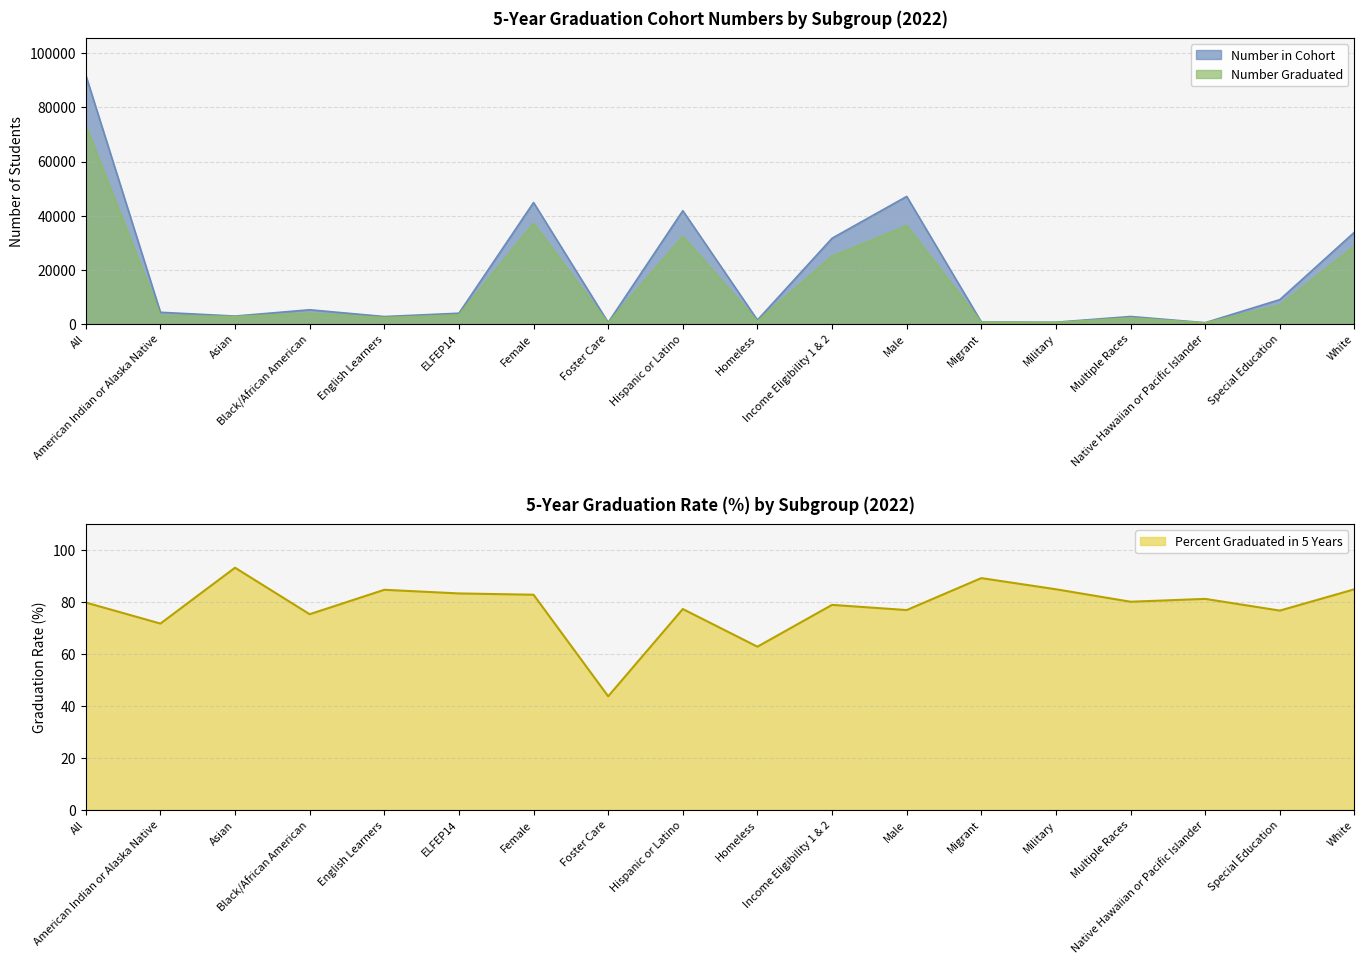

Reading left to right, list all the values displayed in this chart.

Number in Cohort: All=91906.0	American Indian or Alaska Native=4239.0	Asian=2833.0	Black/African American=5163.0	English Learners=2658.0	ELFEP14=3888.0	Female=44821.0	Foster Care=458.0	Hispanic or Latino=41803.0	Homeless=1367.0	Income Eligibility 1 & 2=31620.0	Male=47085.0	Migrant=640.0	Military=562.0	Multiple Races=2674.0	Native Hawaiian or Pacific Islander=384.0	Special Education=8923.0	White=33853.0
Number Graduated: All=73320.0	American Indian or Alaska Native=3040.0	Asian=2639.0	Black/African American=3888.0	English Learners=2250.0	ELFEP14=3237.0	Female=37091.0	Foster Care=200.0	Hispanic or Latino=32328.0	Homeless=859.0	Income Eligibility 1 & 2=24942.0	Male=36229.0	Migrant=571.0	Military=477.0	Multiple Races=2142.0	Native Hawaiian or Pacific Islander=312.0	Special Education=6842.0	White=28732.0
Percent Graduated in 5 Years: All=79.8	American Indian or Alaska Native=71.7	Asian=93.2	Black/African American=75.3	English Learners=84.7	ELFEP14=83.3	Female=82.8	Foster Care=43.7	Hispanic or Latino=77.3	Homeless=62.8	Income Eligibility 1 & 2=78.9	Male=76.9	Migrant=89.2	Military=84.9	Multiple Races=80.1	Native Hawaiian or Pacific Islander=81.2	Special Education=76.7	White=84.9